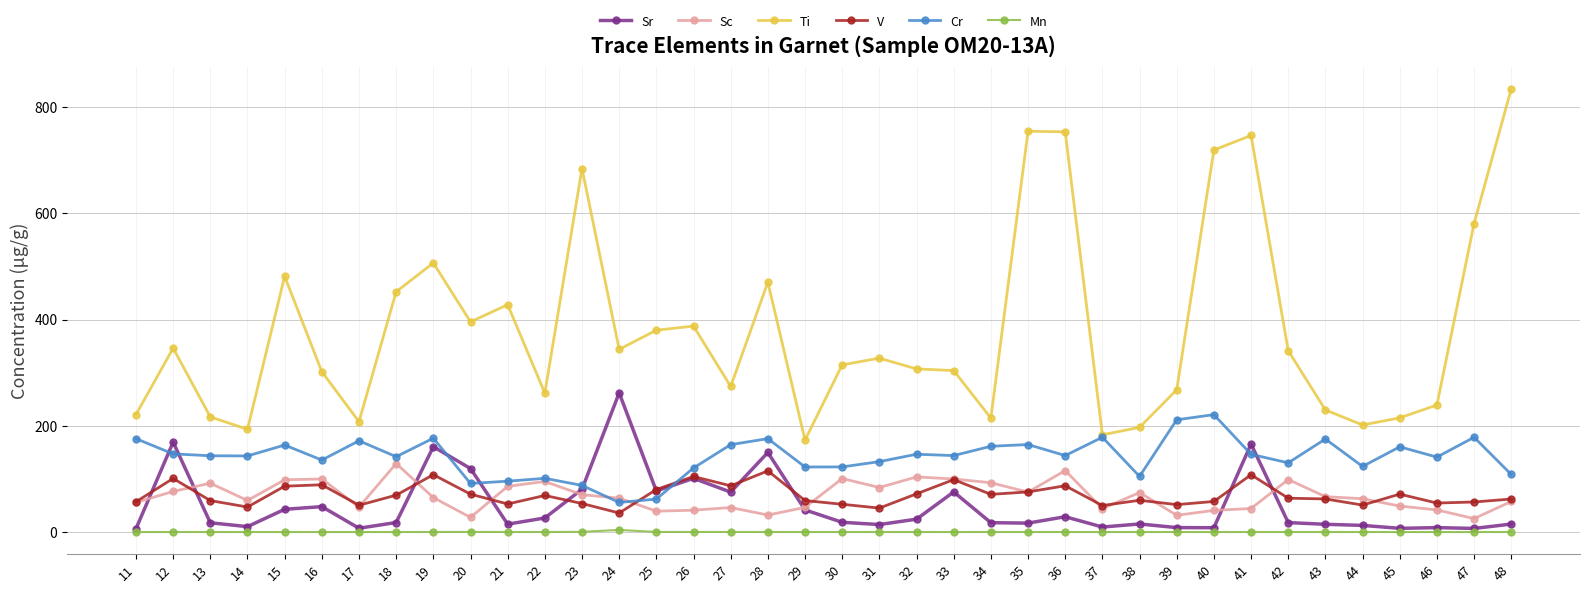

At which category does V reach its first local peak?

12